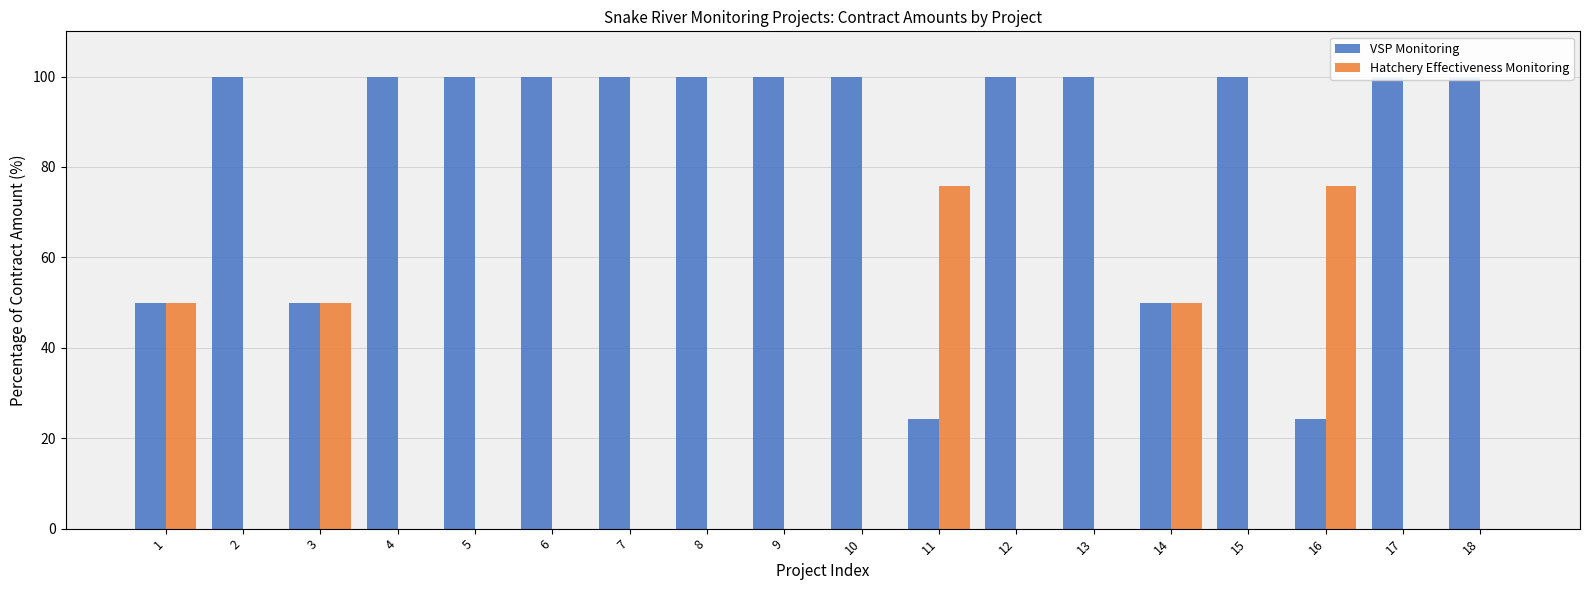

What is the value of the Hatchery Effectiveness Monitoring bar at the 1st from the left?

50.0